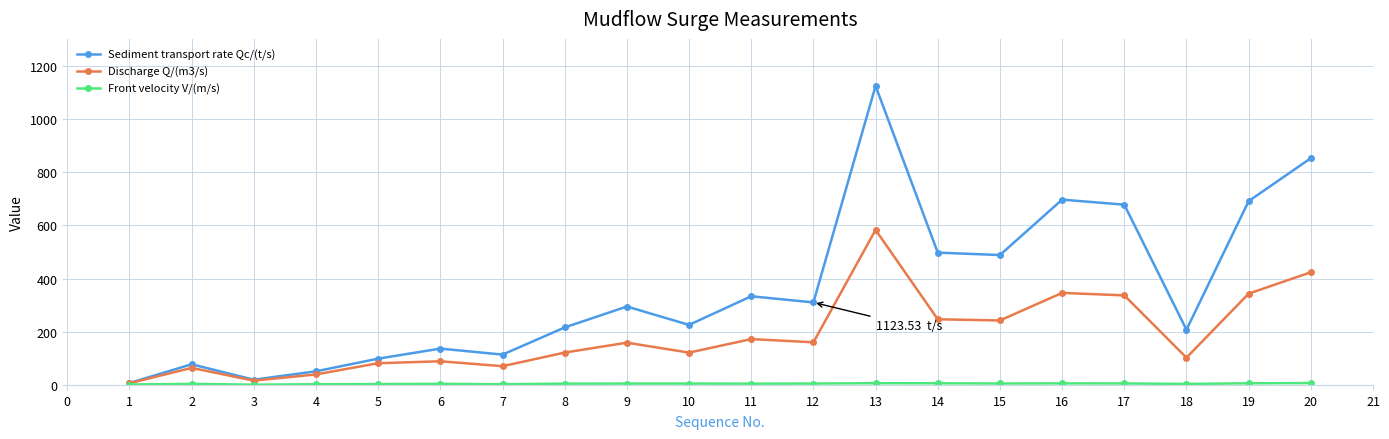

Between 1 and 11, which series saw the biggest shift?

Sediment transport rate Qc/(t/s)